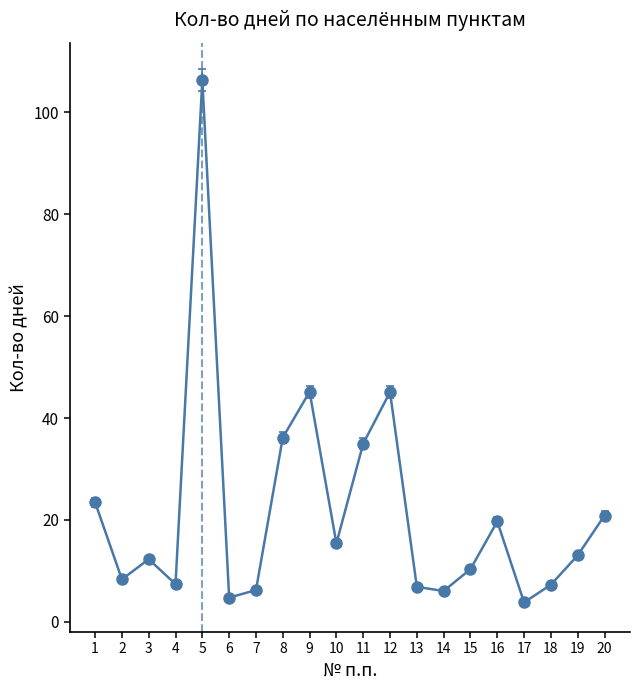

Which label corresponds to the largest value in the chart?

5